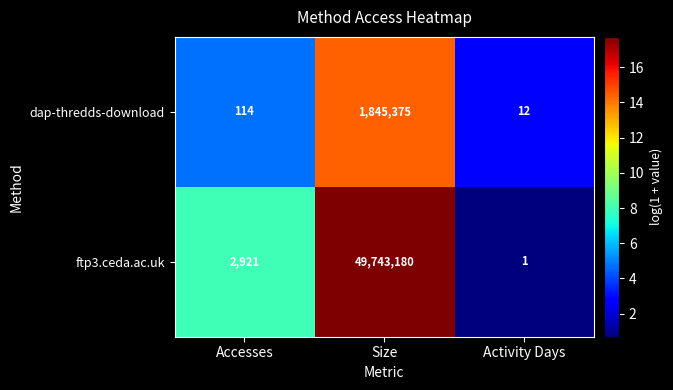

Where is dap-thredds-download nearest to the value 922693?

Accesses